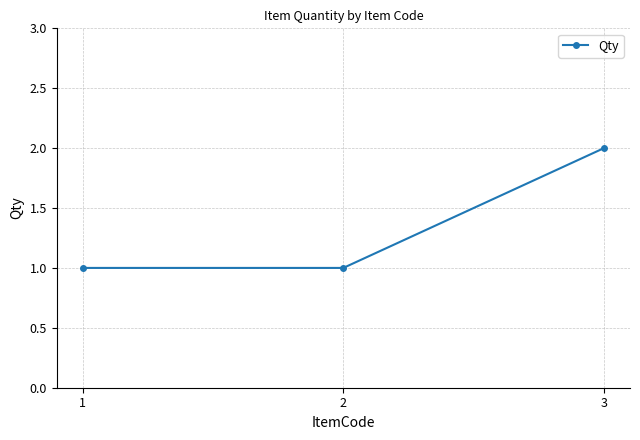

At which category does the chart reach its peak across all series?

3